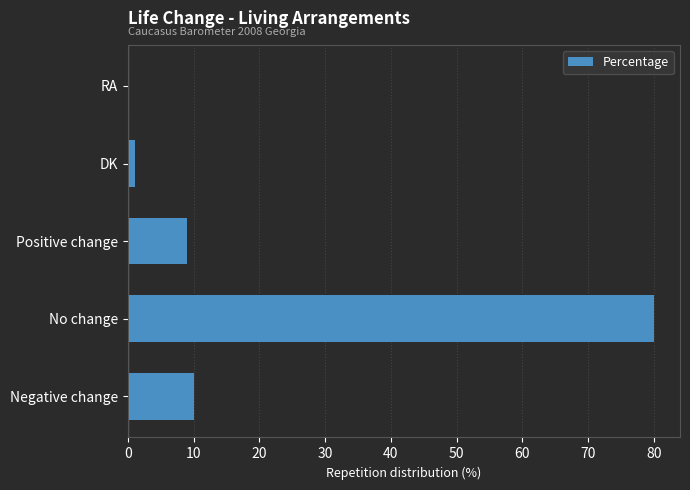

True or false: the data shows 80 at No change.

True